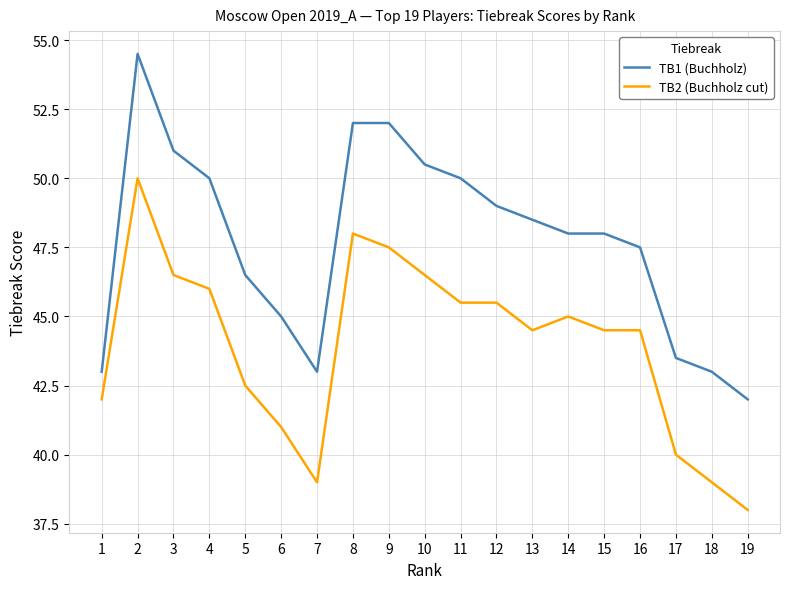

True or false: TB2 (Buchholz cut) and TB1 (Buchholz) intersect in this chart.

False